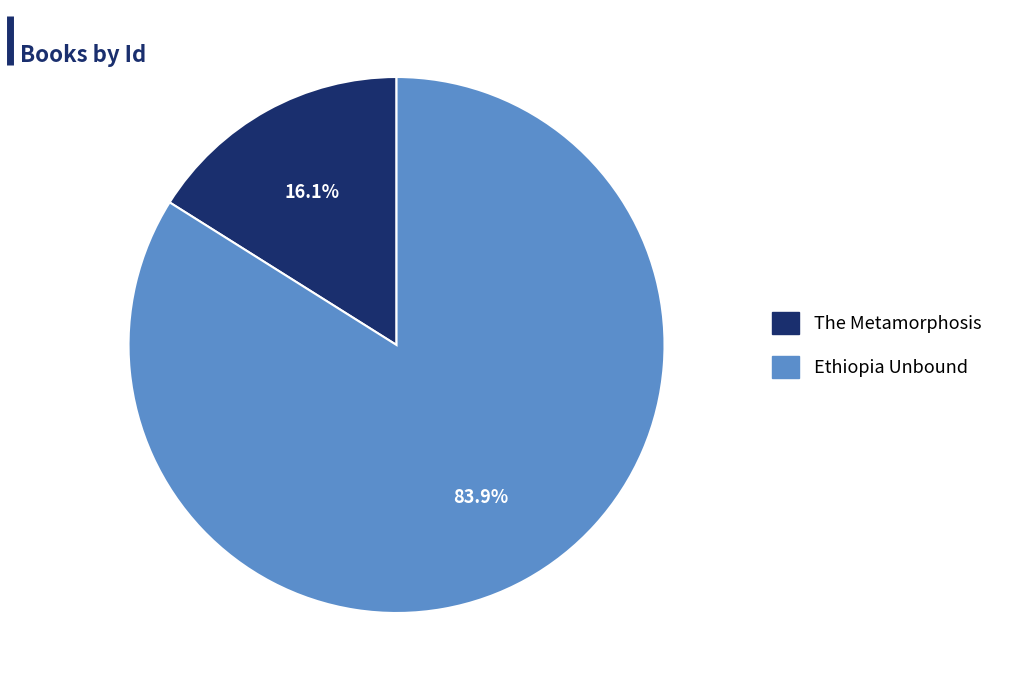

What percentage is the Ethiopia Unbound slice, to the nearest percent?

84%